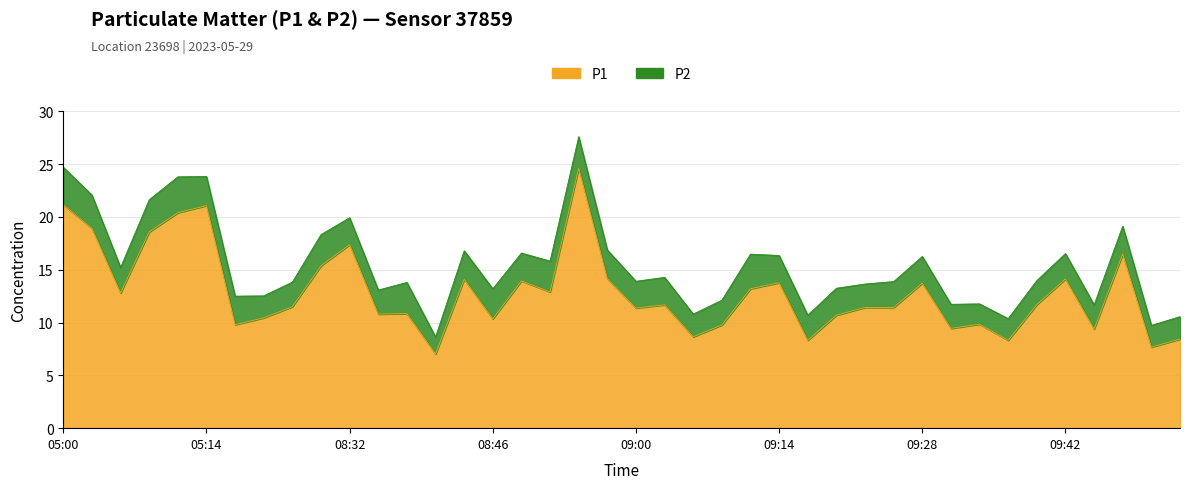

How many categories are shown in the chart?

40